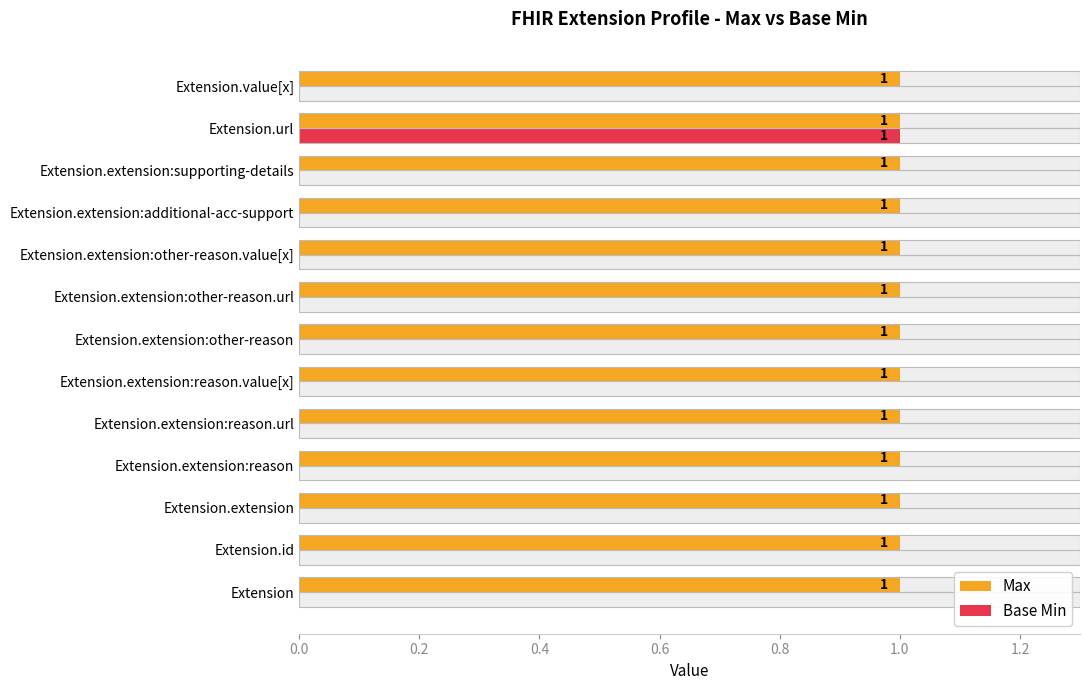

How many bars are there in each group?

2